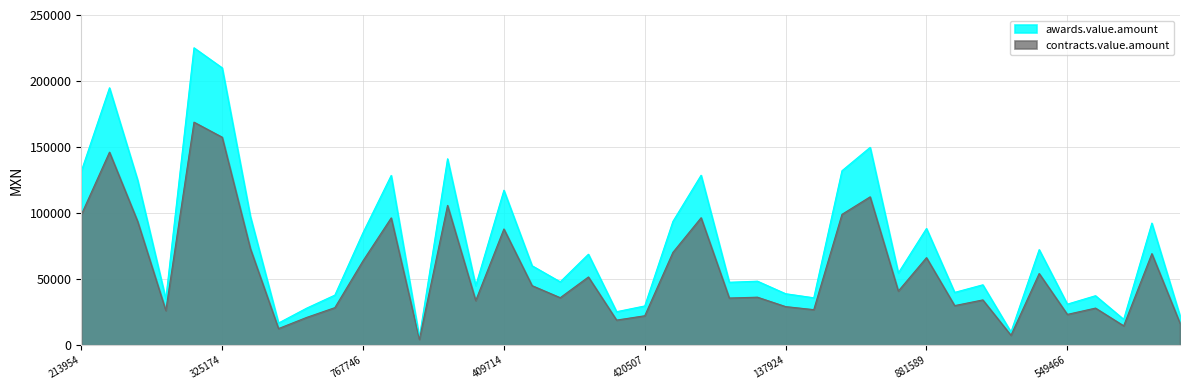

Where is the first local maximum for awards.value.amount?

366019